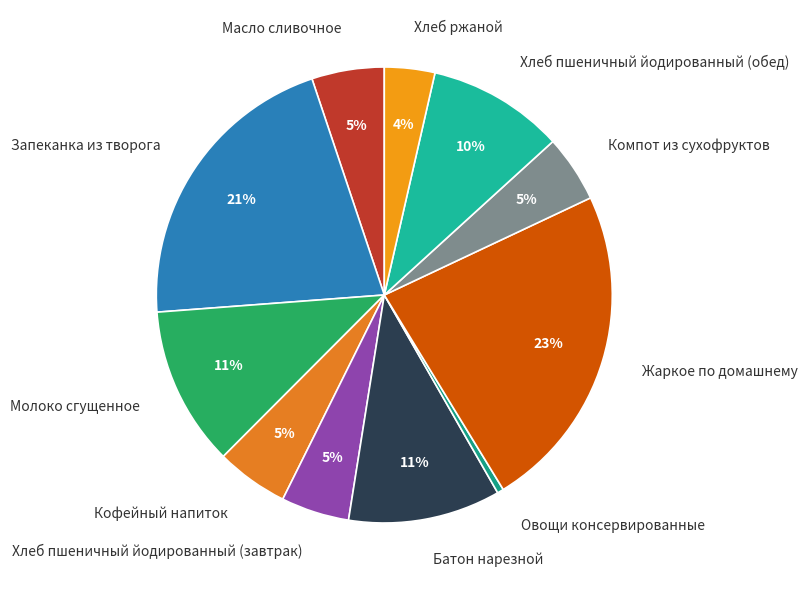

Count the number of slices in the pie.

11